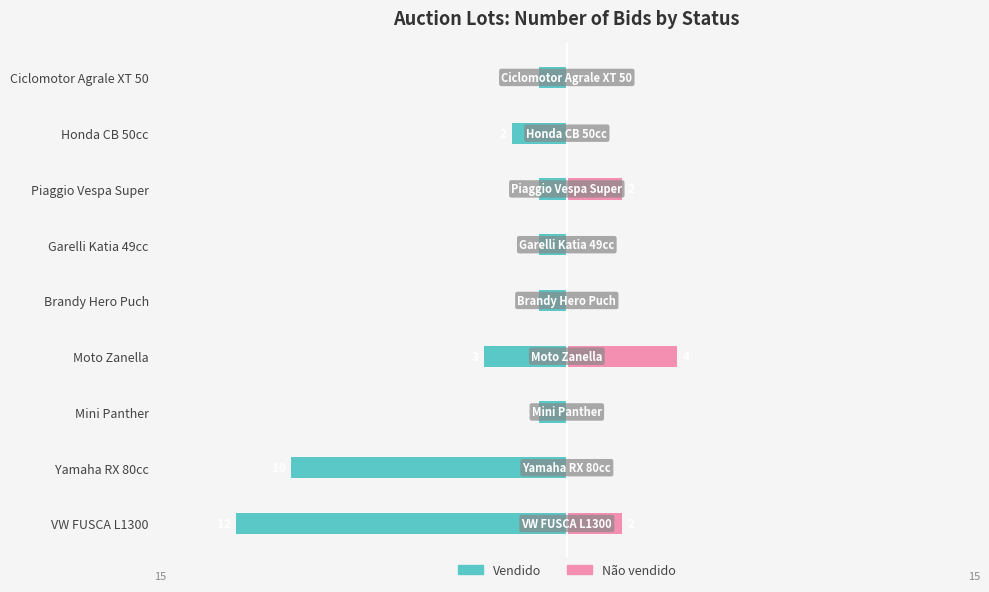

Is the value of Não vendido at Garelli Katia 49cc greater than the value of Vendido at Moto Zanella?

Yes